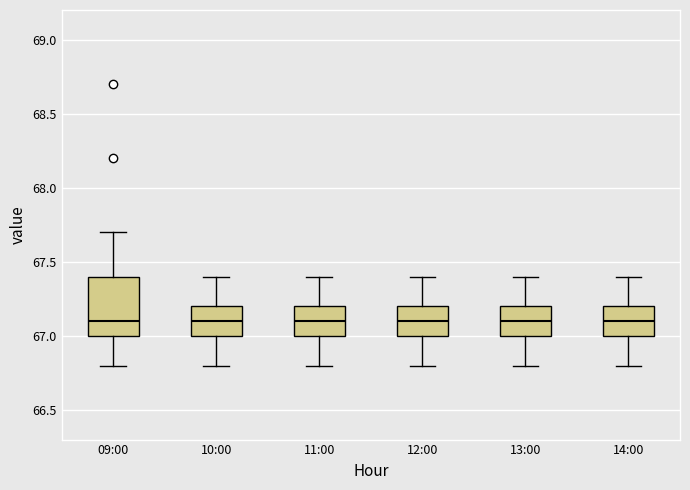

Reading left to right, read every box against the y-axis: the position of its median line, the range the box covers, and the ends of its whiskers. The values are not printed on the chart, so give them approximately, as read against the axis.

09:00: median 67.1, box 67.0 to 67.4, whiskers 66.8 to 67.7
10:00: median 67.1, box 67.0 to 67.2, whiskers 66.8 to 67.4
11:00: median 67.1, box 67.0 to 67.2, whiskers 66.8 to 67.4
12:00: median 67.1, box 67.0 to 67.2, whiskers 66.8 to 67.4
13:00: median 67.1, box 67.0 to 67.2, whiskers 66.8 to 67.4
14:00: median 67.1, box 67.0 to 67.2, whiskers 66.8 to 67.4